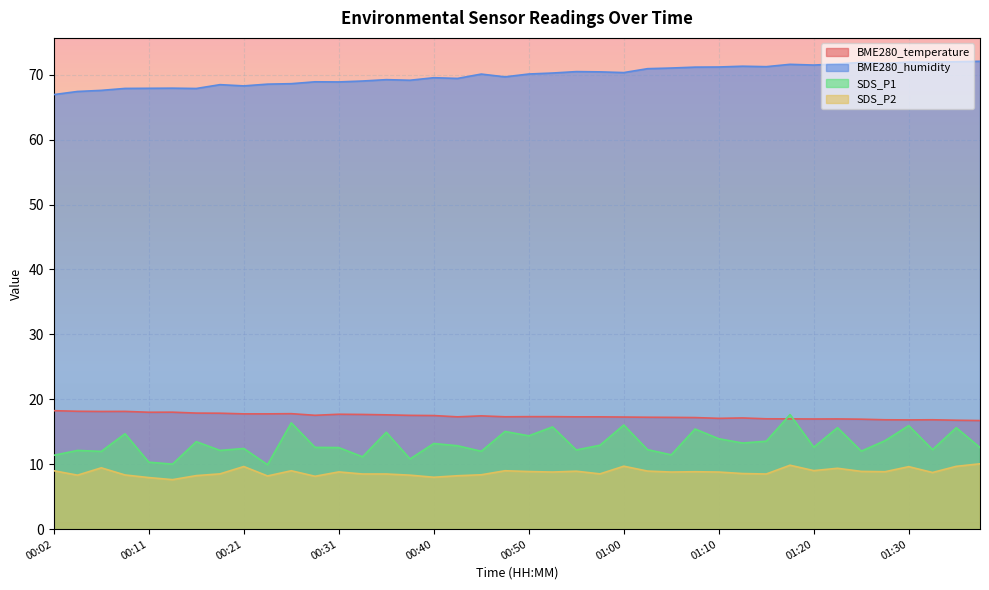

Reading left to right, transcribe all the data shown in this chart.

BME280_temperature: 00:02=18.2	00:04=18.2	00:06=18.1	00:09=18.1	00:11=18.0	00:14=18.0	00:16=17.9	00:19=17.9	00:21=17.8	00:23=17.8	00:26=17.8	00:28=17.5	00:31=17.7	00:33=17.7	00:36=17.6	00:38=17.5	00:40=17.5	00:43=17.3	00:45=17.4	00:48=17.3	00:50=17.3	00:53=17.3	00:55=17.3	00:58=17.3	01:00=17.3	01:02=17.2	01:05=17.2	01:07=17.2	01:10=17.1	01:12=17.1	01:15=17.0	01:17=17.0	01:20=17.0	01:22=17.0	01:25=16.9	01:27=16.9	01:30=16.8	01:32=16.9	01:34=16.8	01:37=16.7
BME280_humidity: 00:02=66.9	00:04=67.4	00:06=67.6	00:09=67.9	00:11=67.9	00:14=67.9	00:16=67.9	00:19=68.5	00:21=68.3	00:23=68.5	00:26=68.6	00:28=68.9	00:31=68.9	00:33=69.0	00:36=69.2	00:38=69.1	00:40=69.5	00:43=69.4	00:45=70.1	00:48=69.7	00:50=70.1	00:53=70.2	00:55=70.5	00:58=70.4	01:00=70.3	01:02=70.9	01:05=71.0	01:07=71.2	01:10=71.2	01:12=71.3	01:15=71.2	01:17=71.6	01:20=71.5	01:22=71.7	01:25=71.9	01:27=71.7	01:30=71.9	01:32=71.9	01:34=72.0	01:37=72.1
SDS_P1: 00:02=11.4	00:04=12.1	00:06=12.0	00:09=14.7	00:11=10.3	00:14=10.0	00:16=13.5	00:19=12.1	00:21=12.4	00:23=9.9	00:26=16.4	00:28=12.6	00:31=12.6	00:33=11.2	00:36=14.9	00:38=10.8	00:40=13.2	00:43=12.8	00:45=12.0	00:48=15.1	00:50=14.4	00:53=15.8	00:55=12.2	00:58=12.9	01:00=16.1	01:02=12.2	01:05=11.4	01:07=15.4	01:10=13.9	01:12=13.3	01:15=13.6	01:17=17.6	01:20=12.6	01:22=15.6	01:25=12.0	01:27=13.6	01:30=15.9	01:32=12.2	01:34=15.6	01:37=12.6
SDS_P2: 00:02=9.0	00:04=8.3	00:06=9.4	00:09=8.3	00:11=8.0	00:14=7.6	00:16=8.2	00:19=8.5	00:21=9.7	00:23=8.2	00:26=9.0	00:28=8.2	00:31=8.8	00:33=8.5	00:36=8.5	00:38=8.3	00:40=8.0	00:43=8.2	00:45=8.4	00:48=9.0	00:50=8.9	00:53=8.8	00:55=8.9	00:58=8.5	01:00=9.7	01:02=8.9	01:05=8.8	01:07=8.8	01:10=8.8	01:12=8.6	01:15=8.5	01:17=9.8	01:20=9.0	01:22=9.4	01:25=8.9	01:27=8.8	01:30=9.6	01:32=8.7	01:34=9.7	01:37=10.1